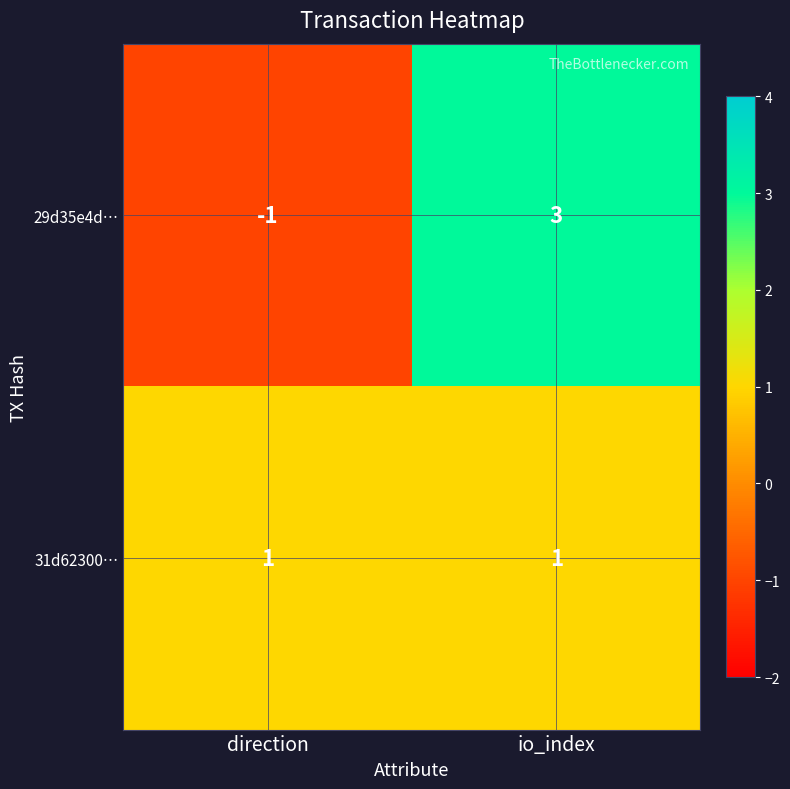

At which category does the chart reach its peak across all series?

io_index